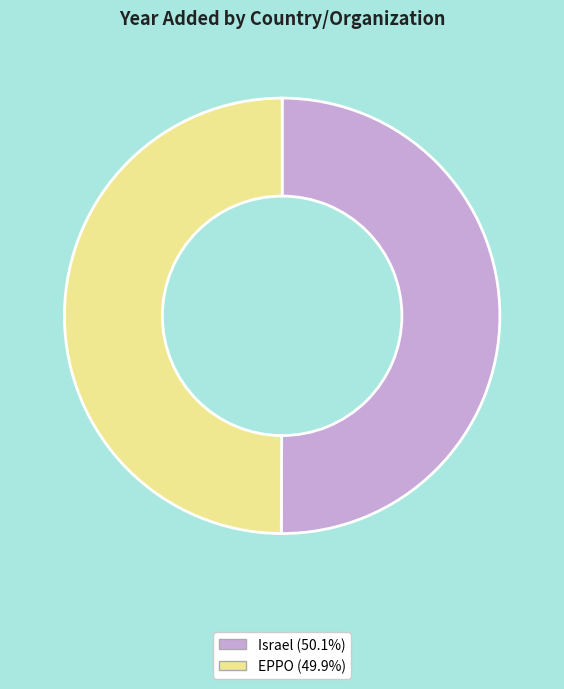

Approximately how many times larger is the value at Israel compared to EPPO?

1.0